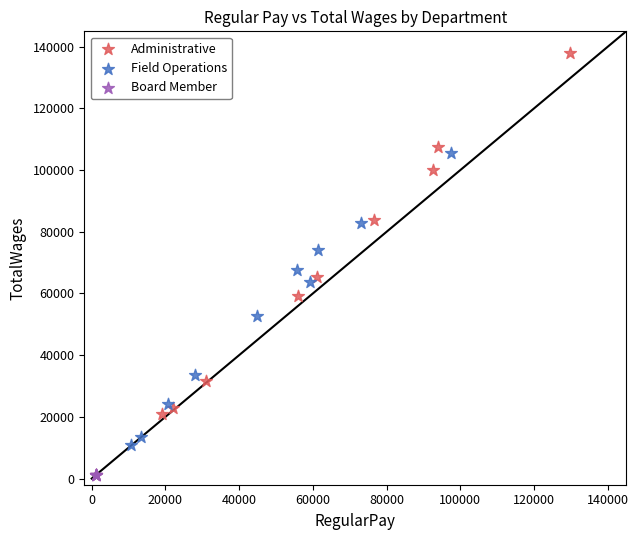

Which series contains the highest Y value?

Administrative